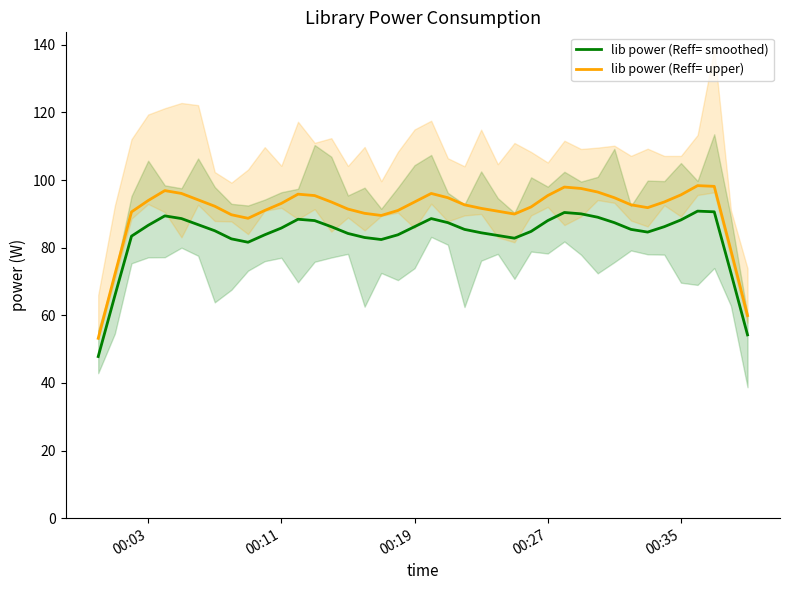

True or false: lib power (Reff= upper) and lib power (Reff= smoothed) intersect in this chart.

False